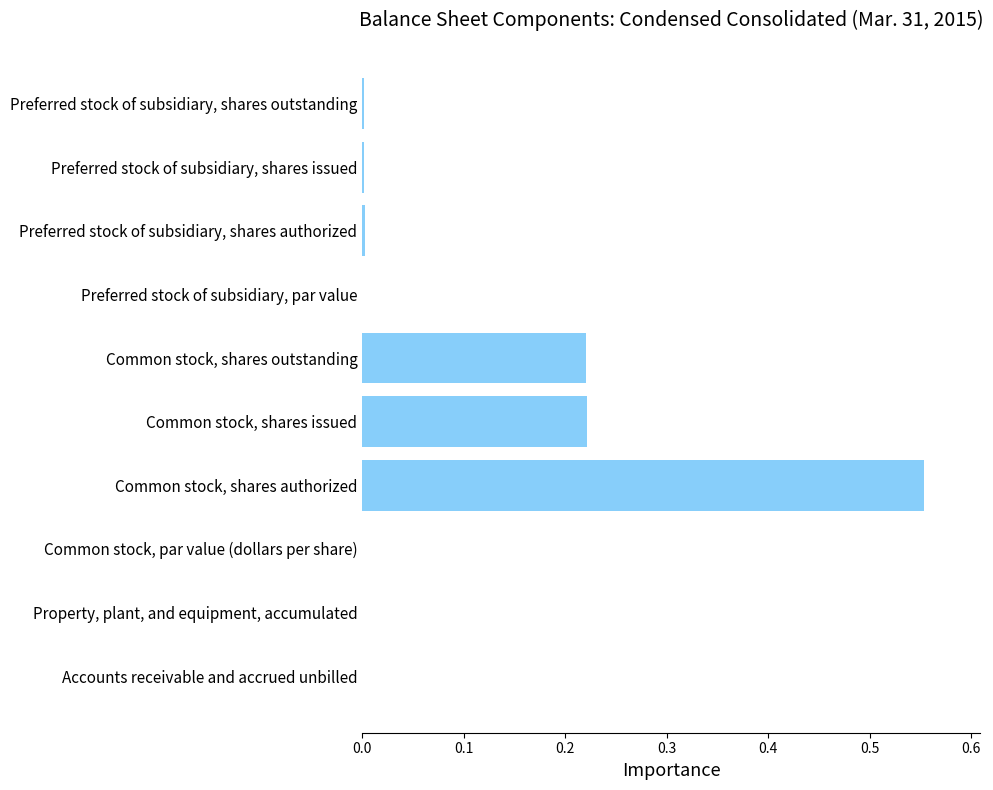

At which category does the chart reach its peak across all series?

Common stock, shares authorized